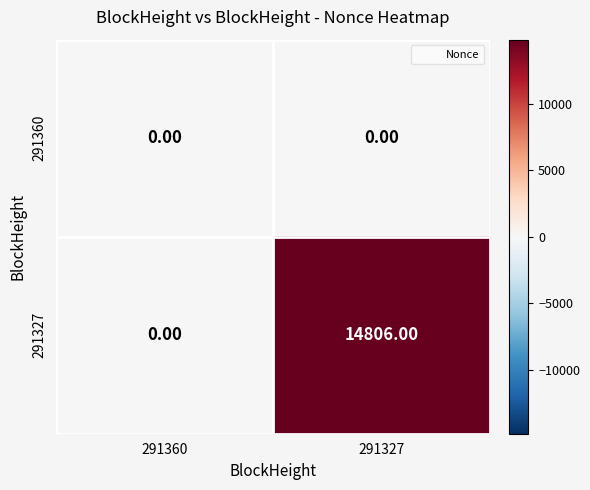

Which series changed the most between 291360 and 291327?

291327